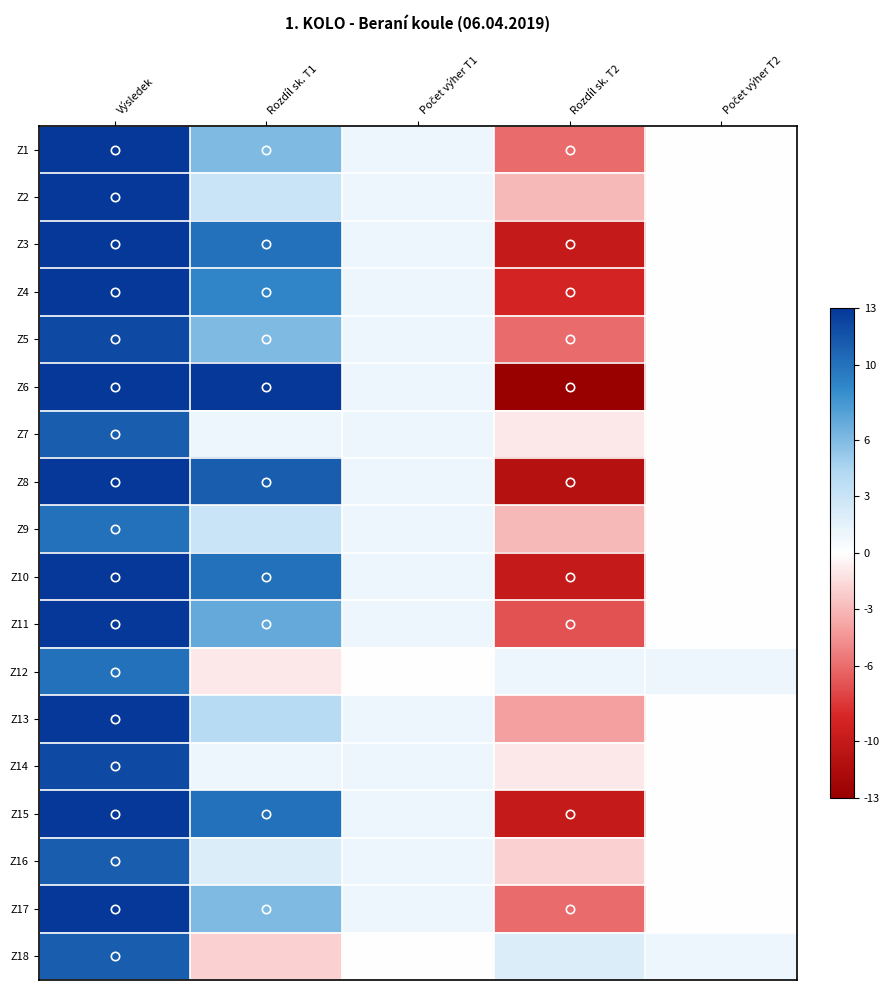

Which label corresponds to the smallest value in the chart?

Rozdíl sk. T2